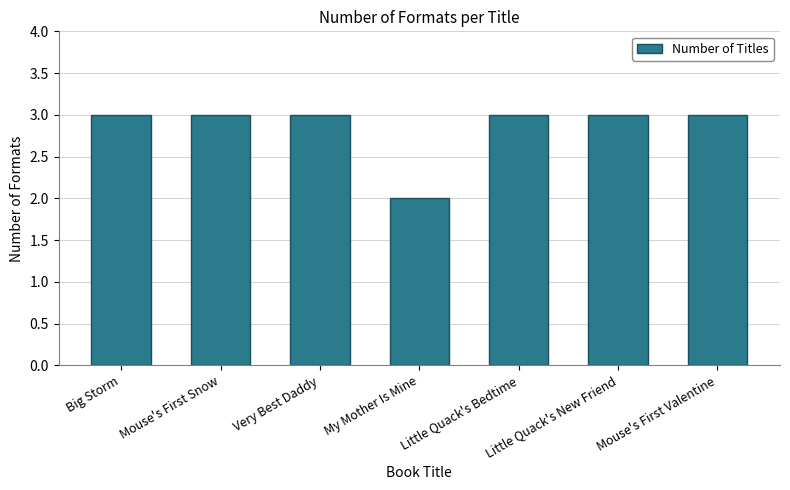

What is the greatest value displayed?

3